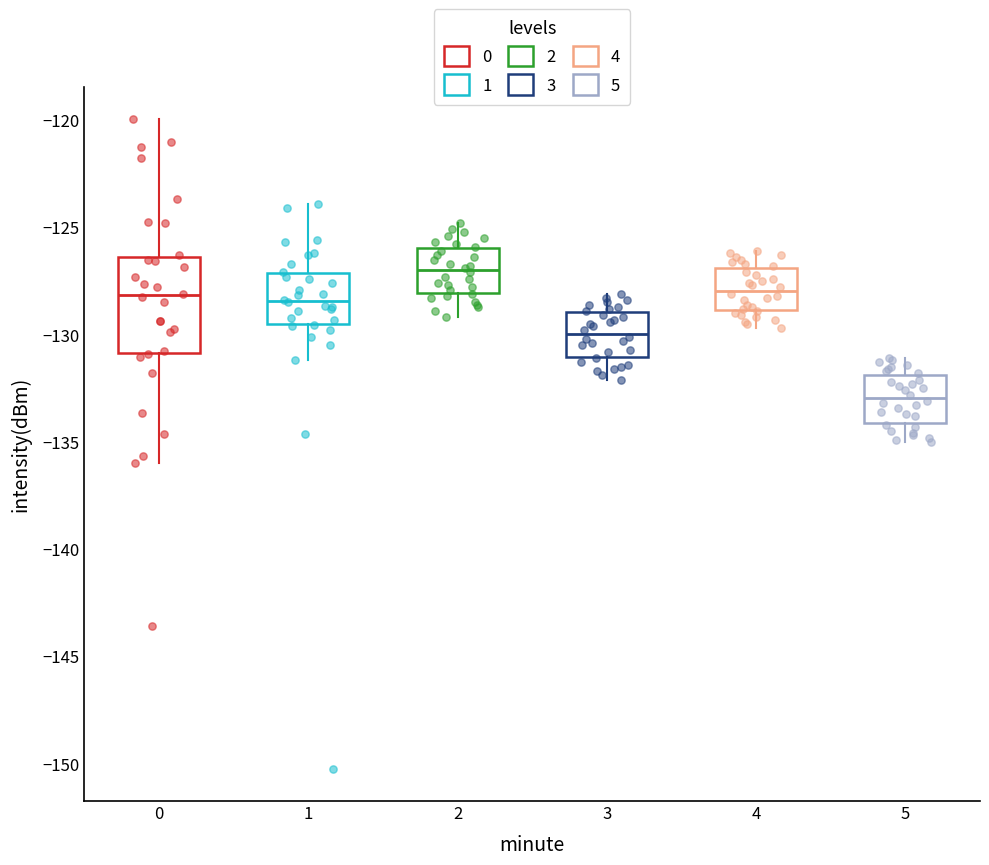

Where is the upper edge of the box at x = 0 on the y-axis? The values are not printed on the chart, so give them approximately, as read against the axis.

-126.5